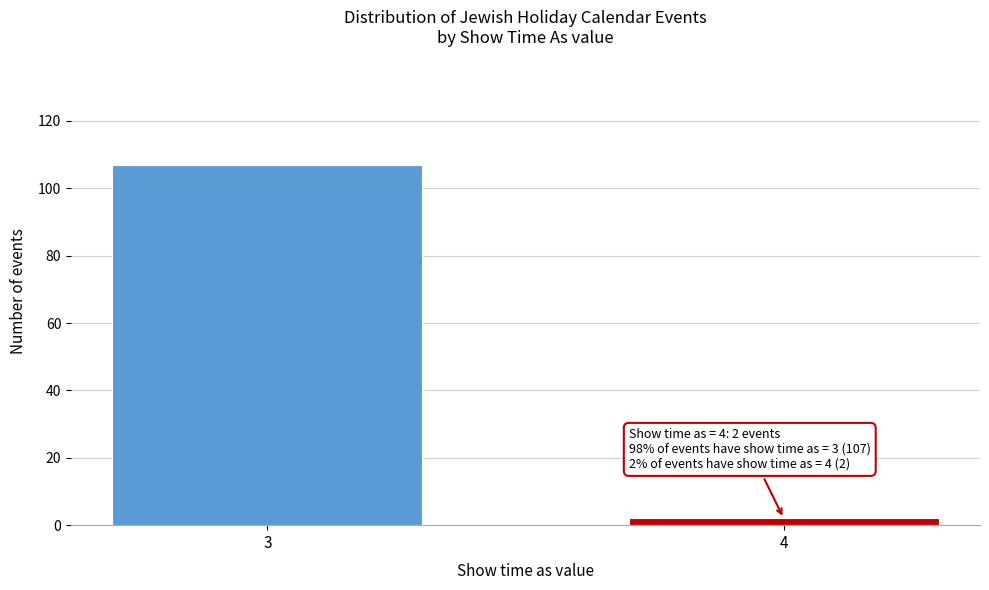

Reading left to right, extract all data points from this chart.

3=107	4=2